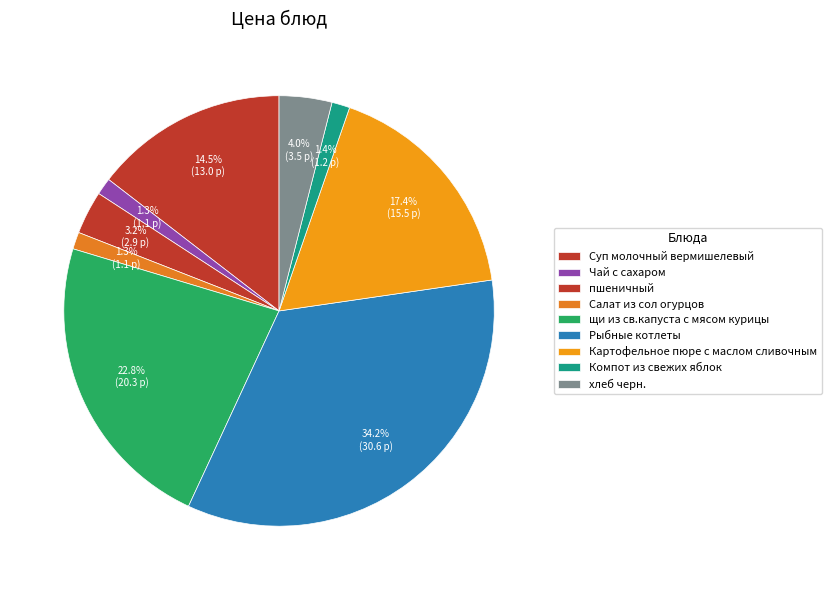

Count the number of slices in the pie.

9